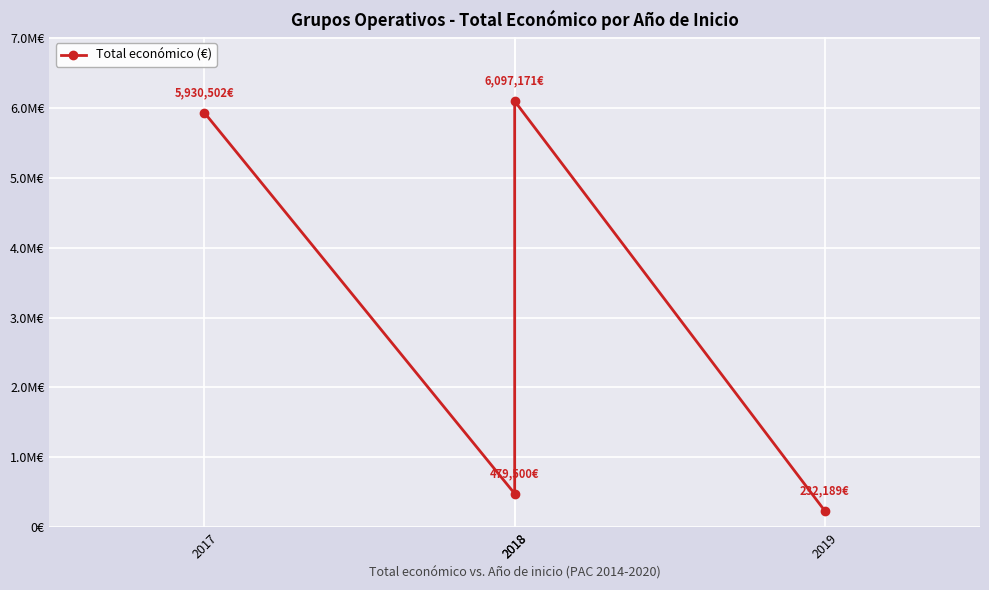

Rank the categories by value from highest to lowest.

2018, 2017, 2018, 2019